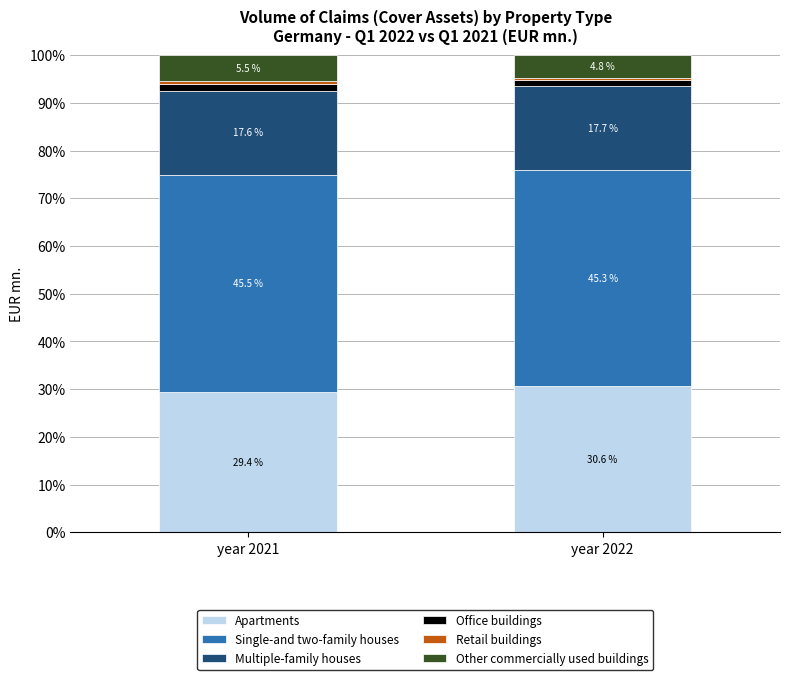

Where is Apartments nearest to the value 29?

year 2021